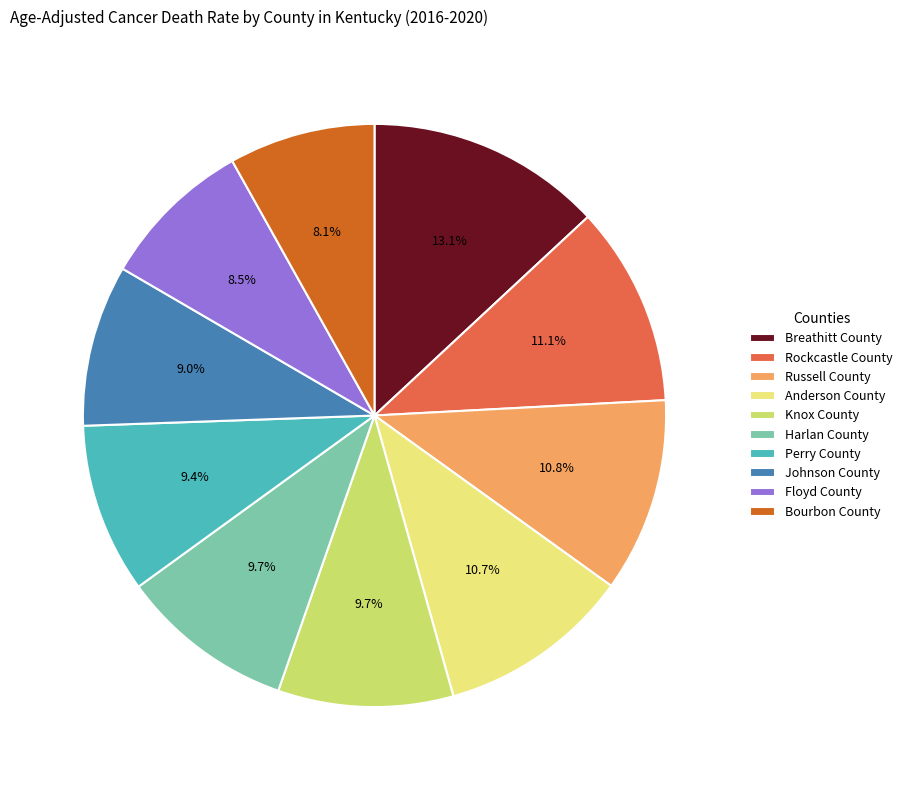

How many segments does this pie chart have?

10